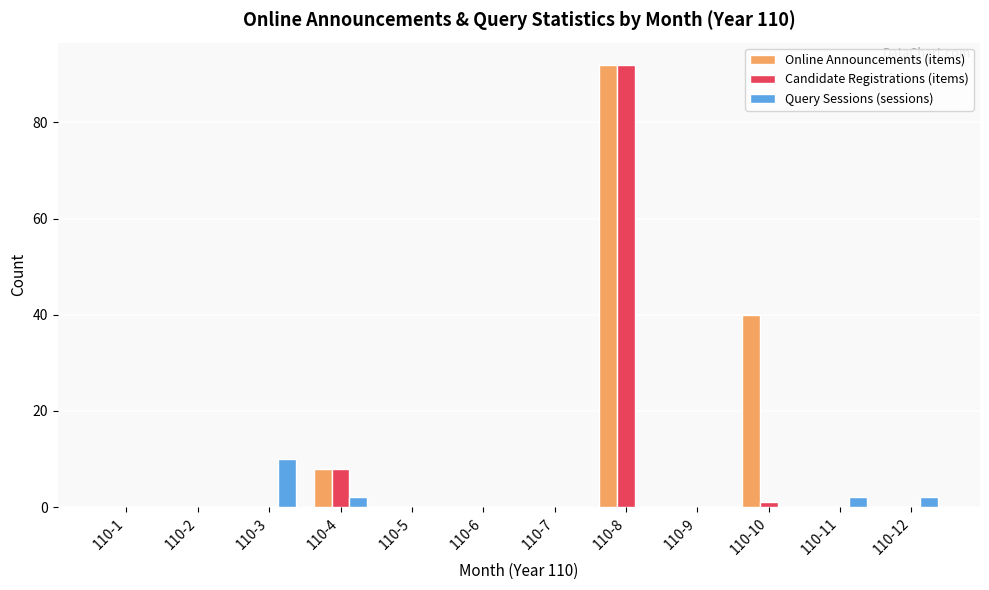

The Online Announcements (items) series shows 8 at 110-4. True or false?

True